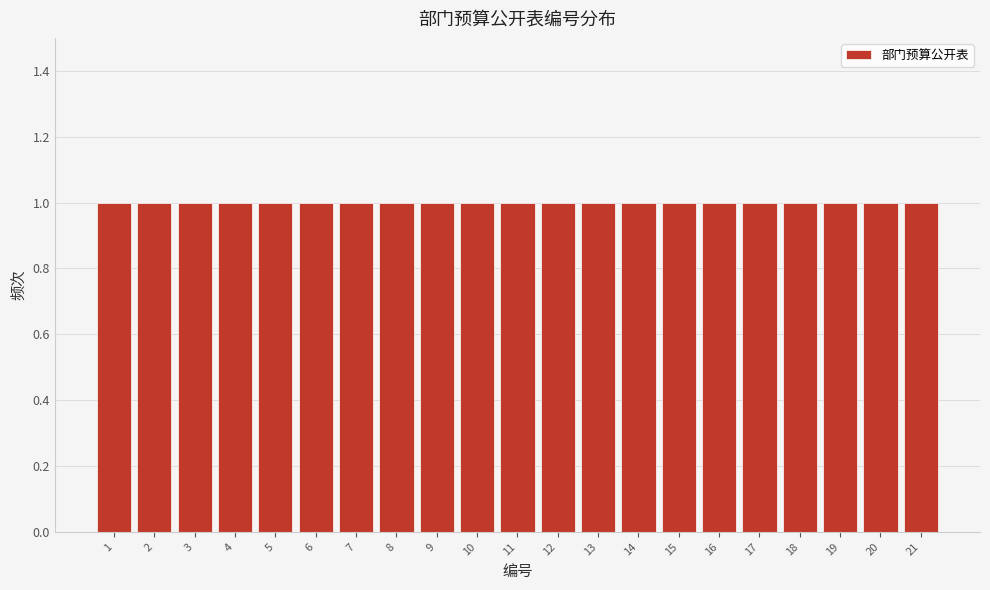

Reading left to right, list every bar in this chart as the range it spans on the x-axis followed by its height. The values are not printed on the chart, so give them approximately, as read against the axis.

0.5 to 1.5: 1
1.5 to 2.5: 1
2.5 to 3.5: 1
3.5 to 4.5: 1
4.5 to 5.5: 1
5.5 to 6.5: 1
6.5 to 7.5: 1
7.5 to 8.5: 1
8.5 to 9.5: 1
9.5 to 10.5: 1
10.5 to 11.5: 1
11.5 to 12.5: 1
12.5 to 13.5: 1
13.5 to 14.5: 1
14.5 to 15.5: 1
15.5 to 16.5: 1
16.5 to 17.5: 1
17.5 to 18.5: 1
18.5 to 19.5: 1
19.5 to 20.5: 1
20.5 to 21.5: 1